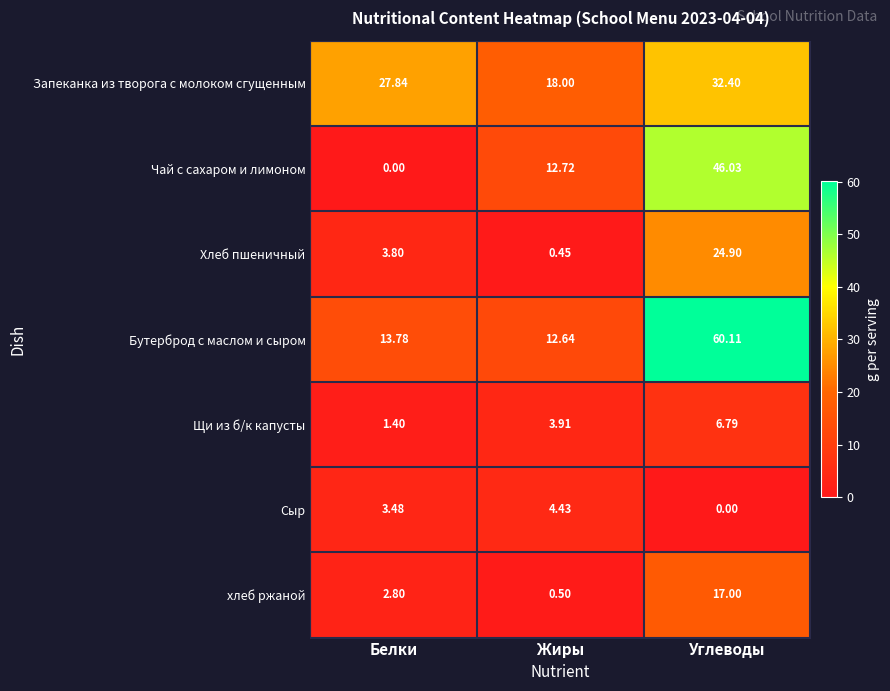

Between Жиры and Углеводы, which series saw the biggest shift?

Бутерброд с маслом и сыром